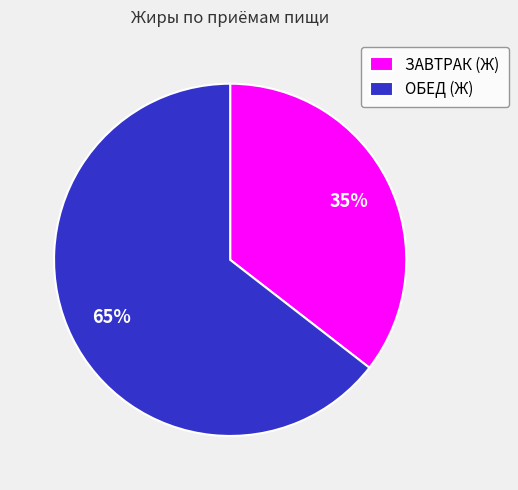

Count the number of slices in the pie.

2